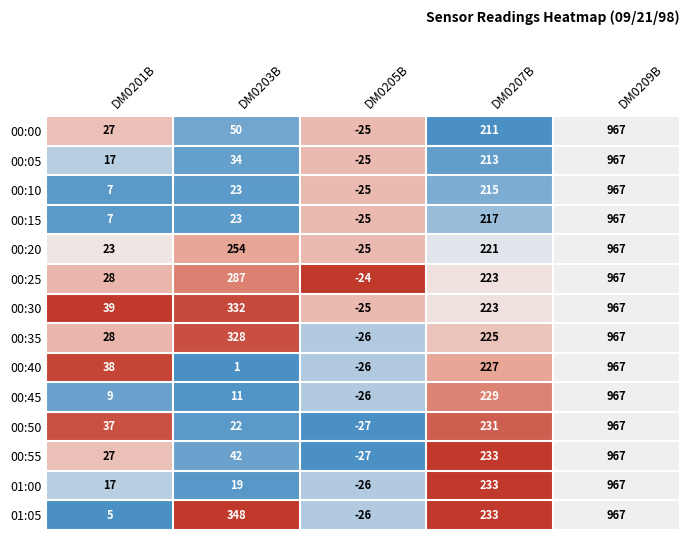

At which label does 00:25 first exceed 223?

DM0203B